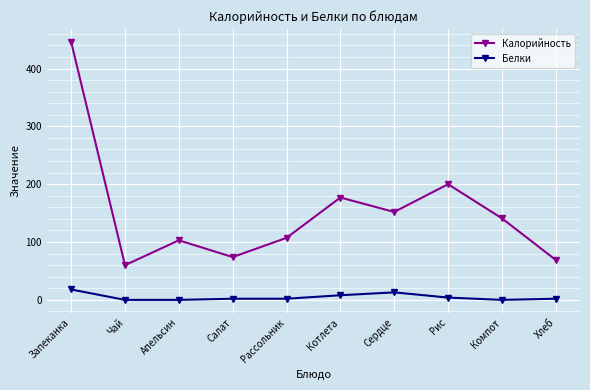

True or false: Белки has a value of 18.0 at Запеканка.

True